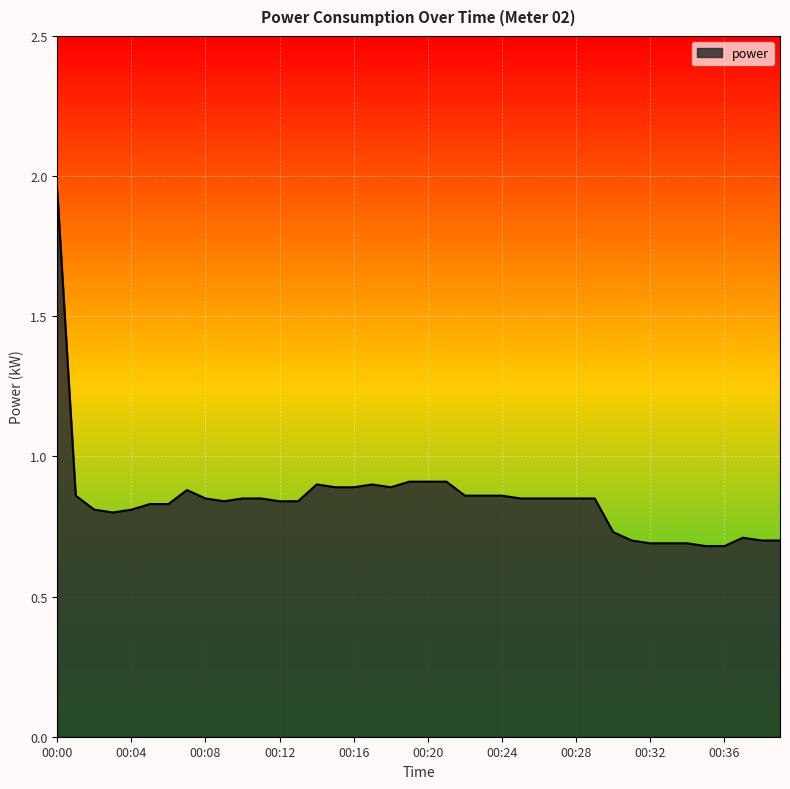

Reading left to right, what are all the values shown in this chart?

1.9	0.9	0.8	0.8	0.8	0.8	0.8	0.9	0.8	0.8	0.8	0.8	0.8	0.8	0.9	0.9	0.9	0.9	0.9	0.9	0.9	0.9	0.9	0.9	0.9	0.8	0.8	0.8	0.8	0.8	0.7	0.7	0.7	0.7	0.7	0.7	0.7	0.7	0.7	0.7